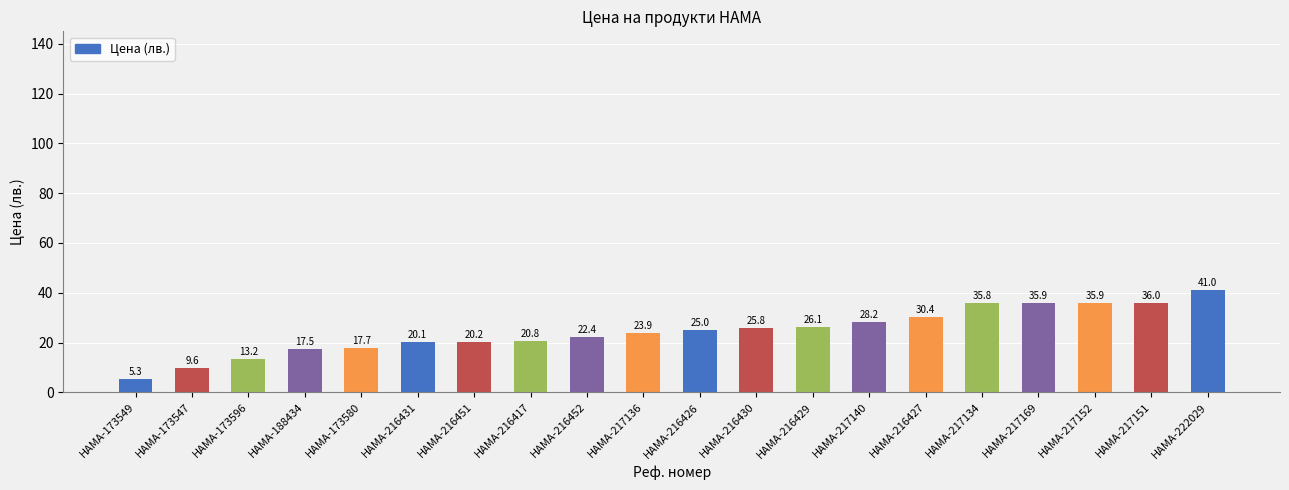

How many bars are there in total?

20